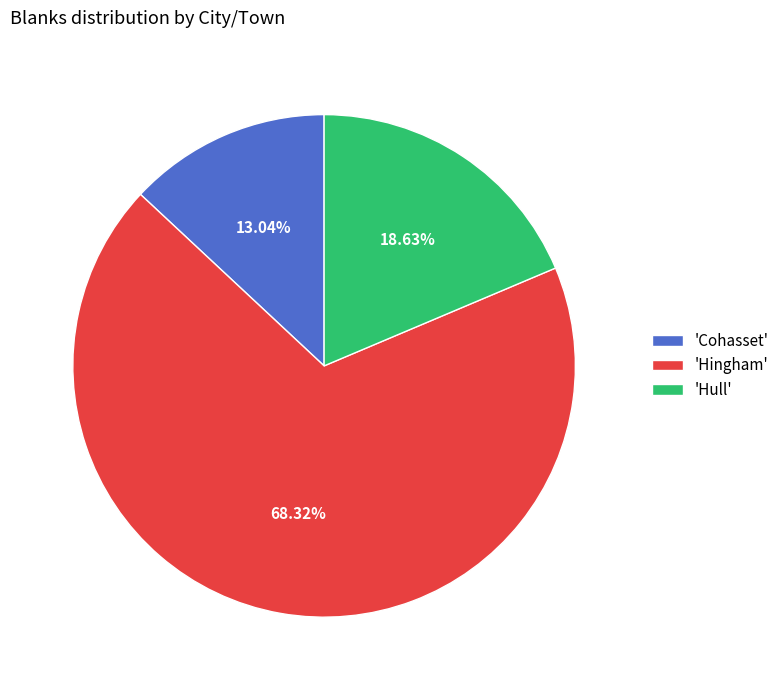

Combined, do 'Hingham' and 'Cohasset' account for over 50%?

Yes